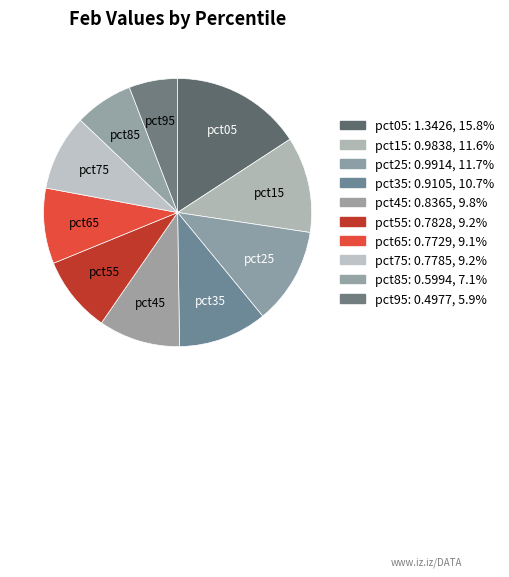

What is the largest slice in the pie chart?

pct05